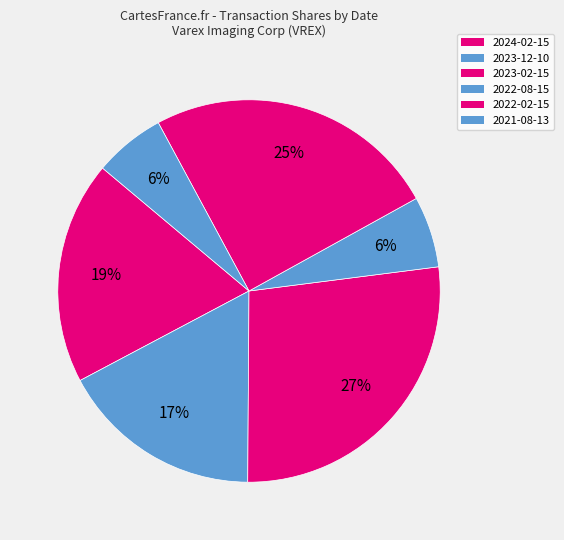

The 2023-02-15 slice represents 27% of the pie. True or false?

True